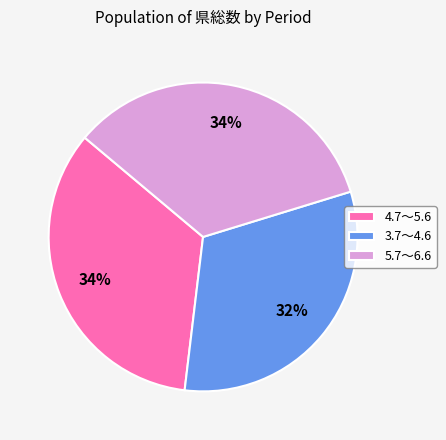

Which slice is the smallest?

3.7～4.6